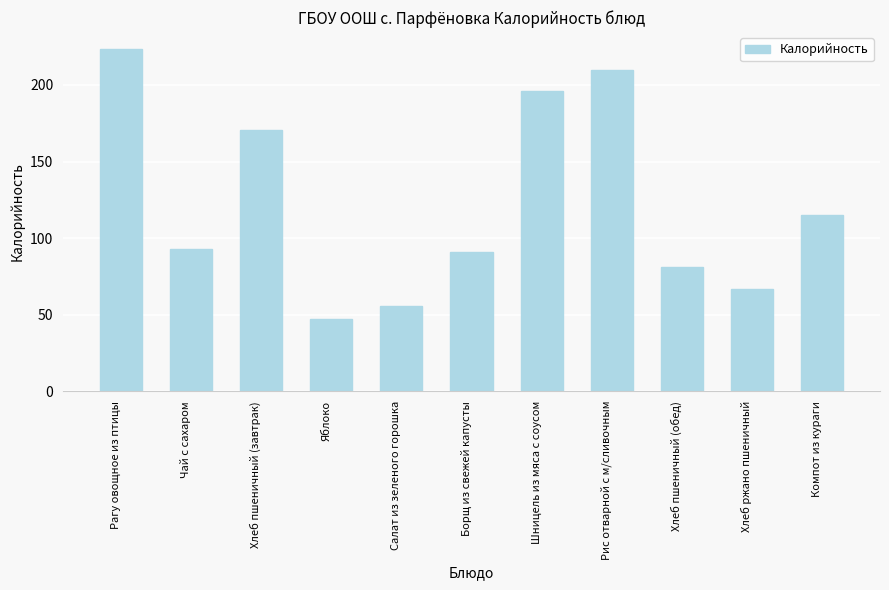

True or false: the data shows 290.3 at Хлеб пшеничный (завтрак).

False